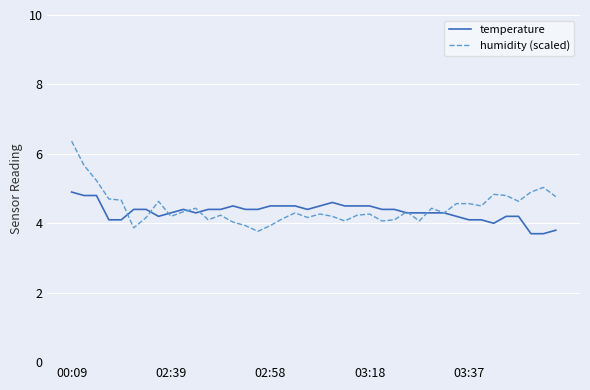

What is the average value of the temperature series?

4.3